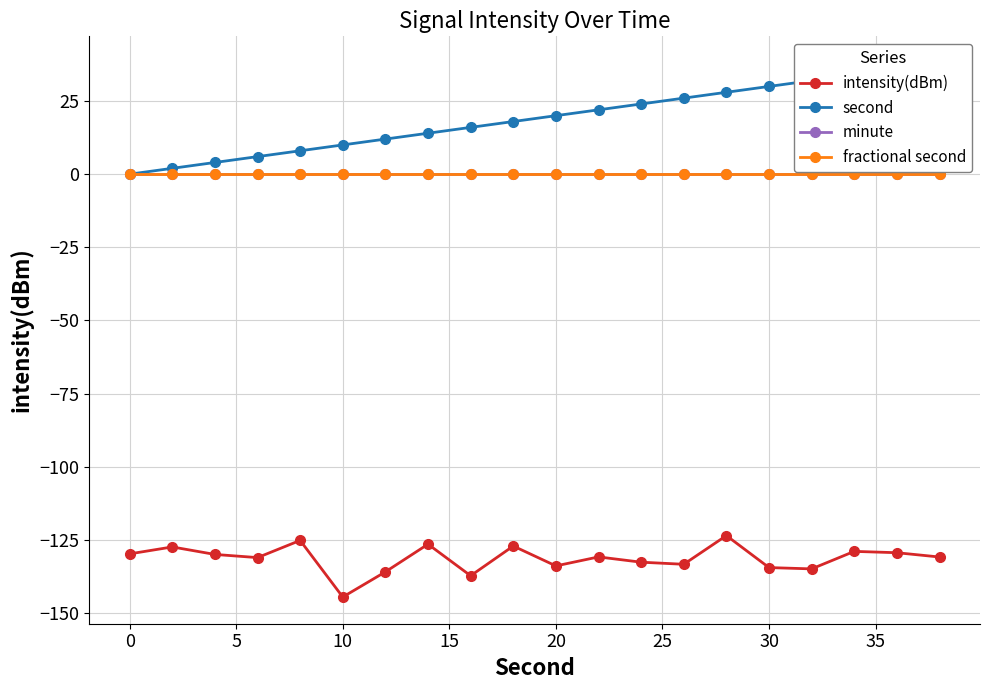

How many categories are shown in the chart?

20